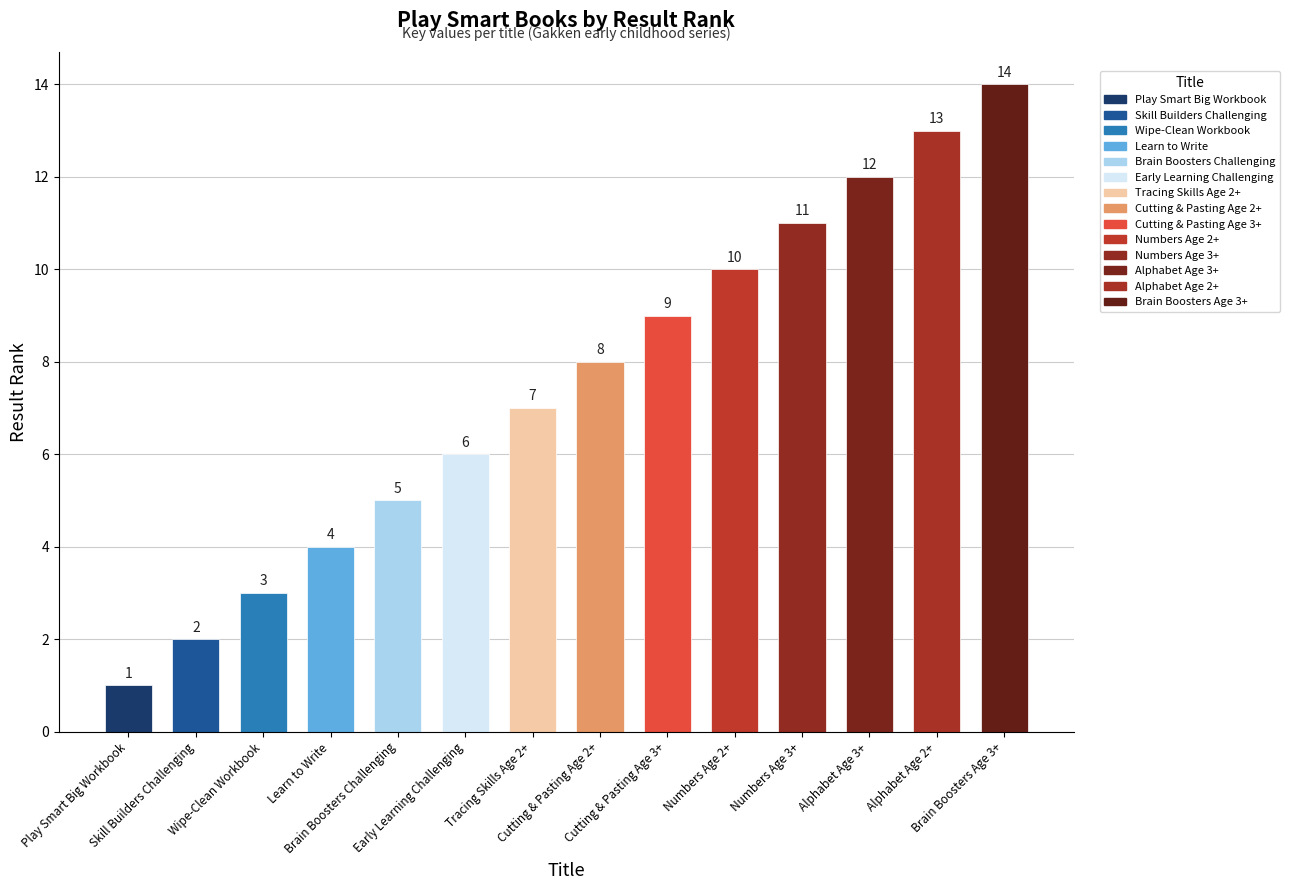

What is the greatest value displayed?

14